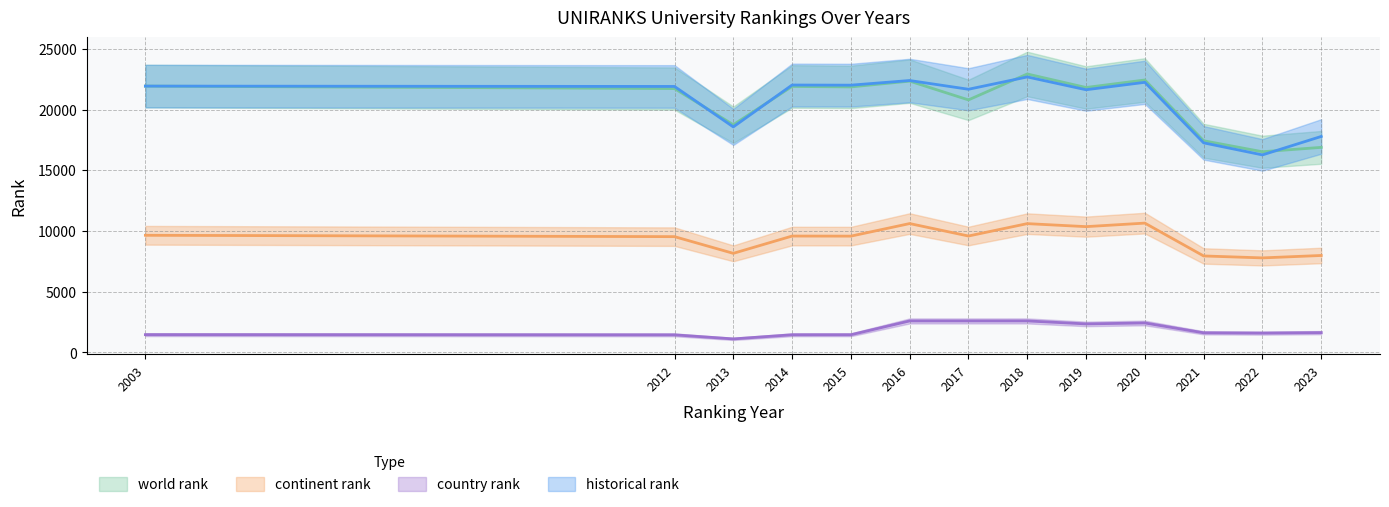

At 2023, list the series in order from largest to smallest.

historical rank, world rank, continent rank, country rank